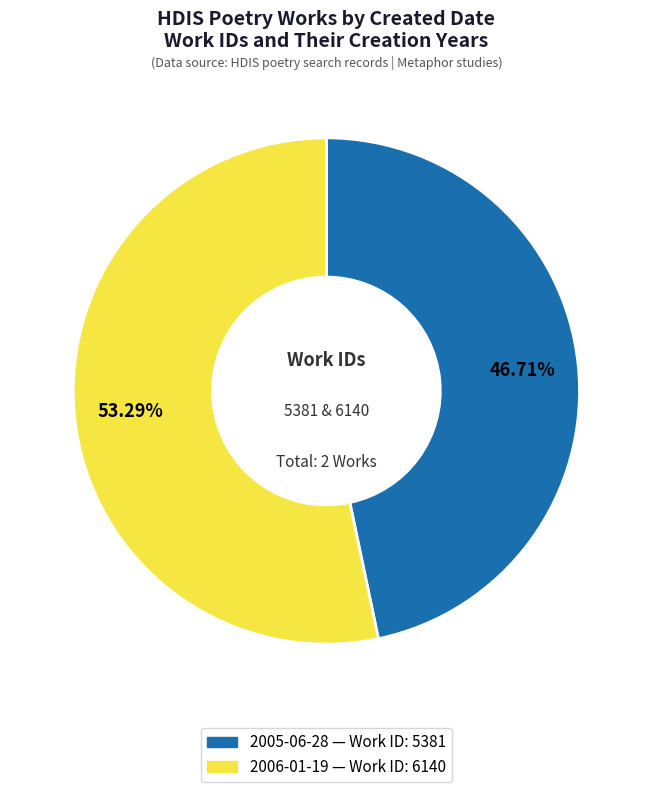

Approximately how many times larger is the value at 2006-01-19 compared to 2005-06-28?

1.1